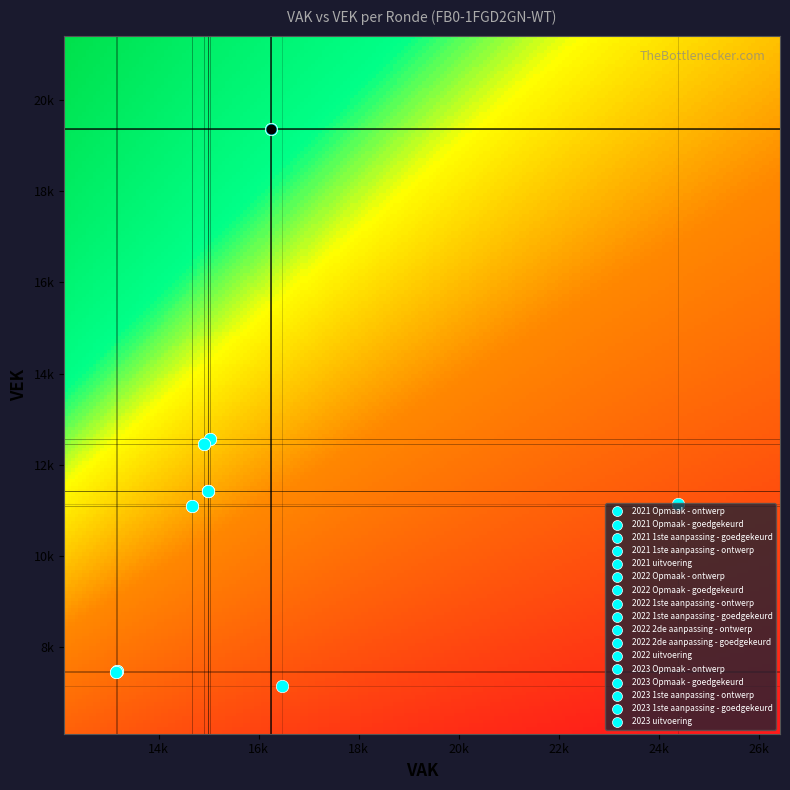

What is the difference between the highest and lowest values at VAK?

11241